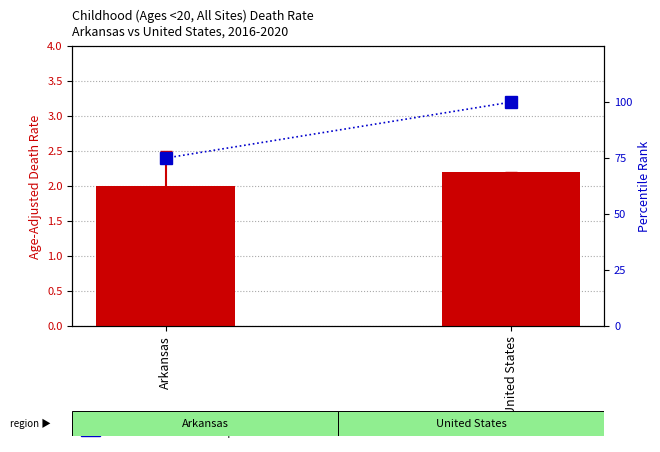

What is the label of the 2nd bar from the left?

United States